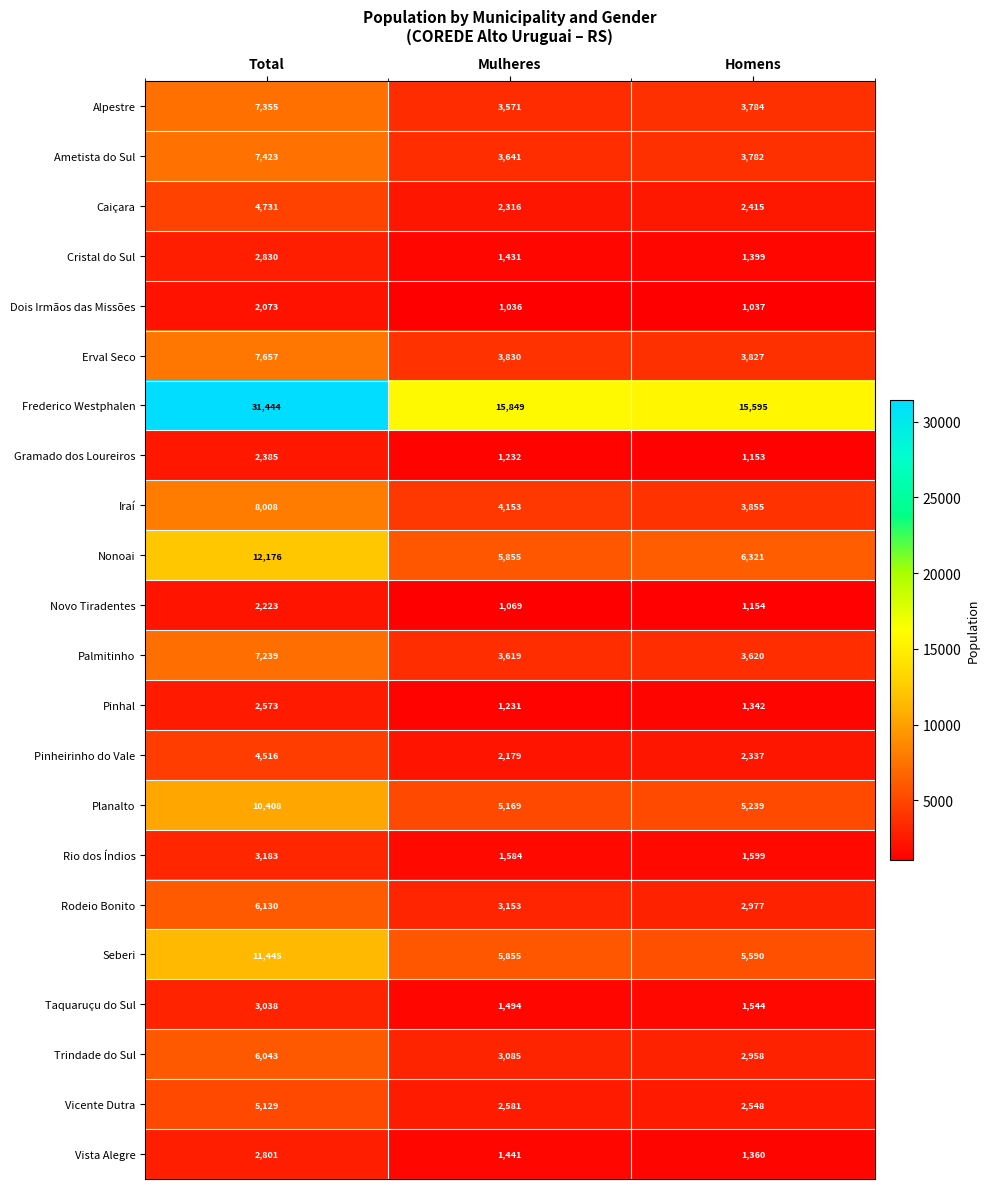

Which series has the largest range (max minus min)?

Frederico Westphalen